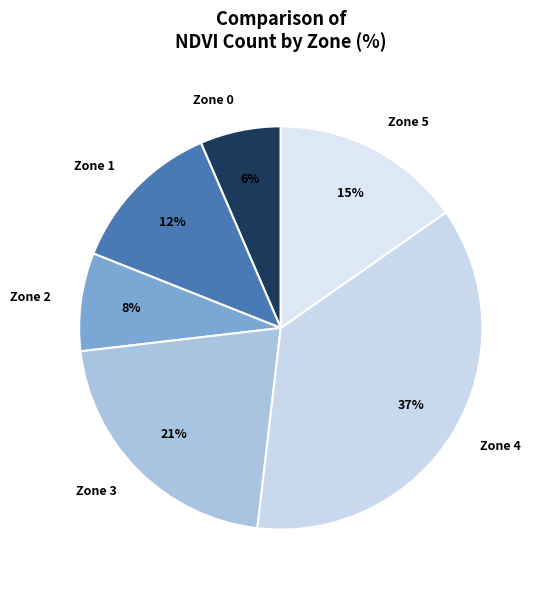

To the nearest percent, what percentage of the pie is Zone 5?

15%